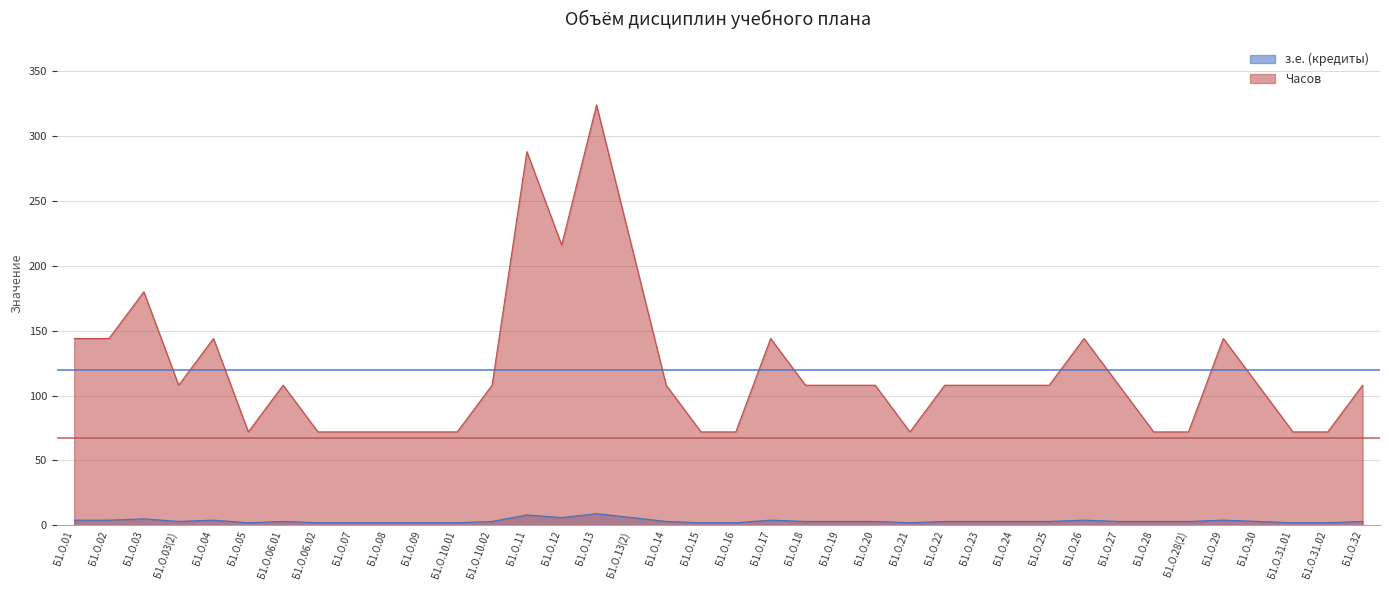

Is the value of з.е. (кредиты) at Б1.О.07 greater than the value of Часов at Б1.О.31.02?

No